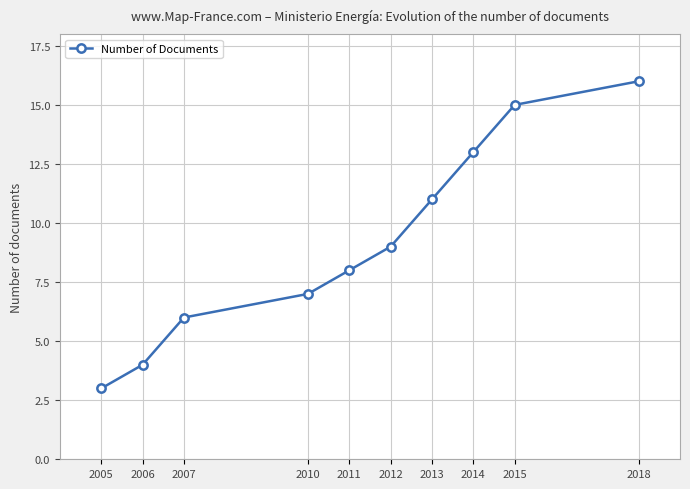

How many lines are shown in the chart?

1